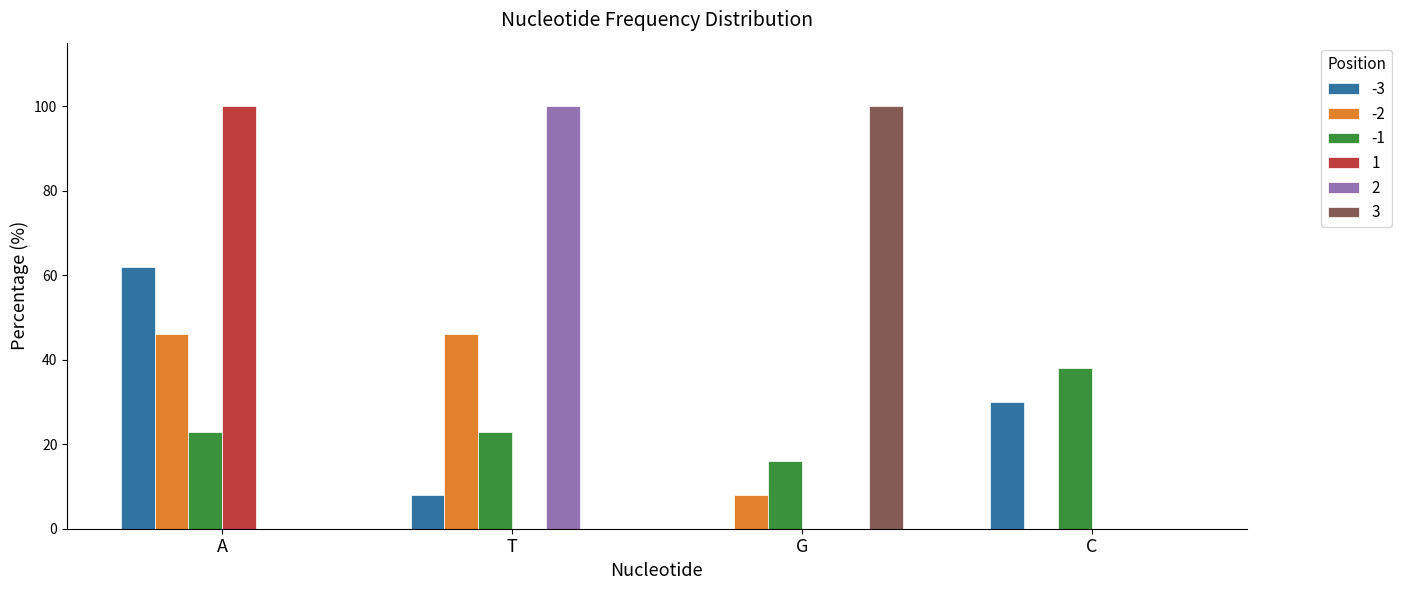

What is the total value across all series at C?

68